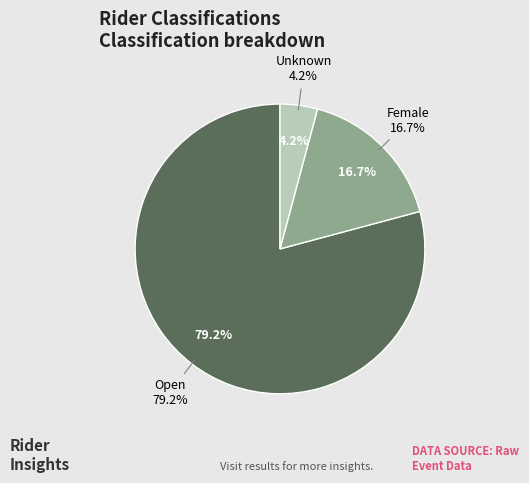

Which category has the smallest portion of the pie?

Unknown